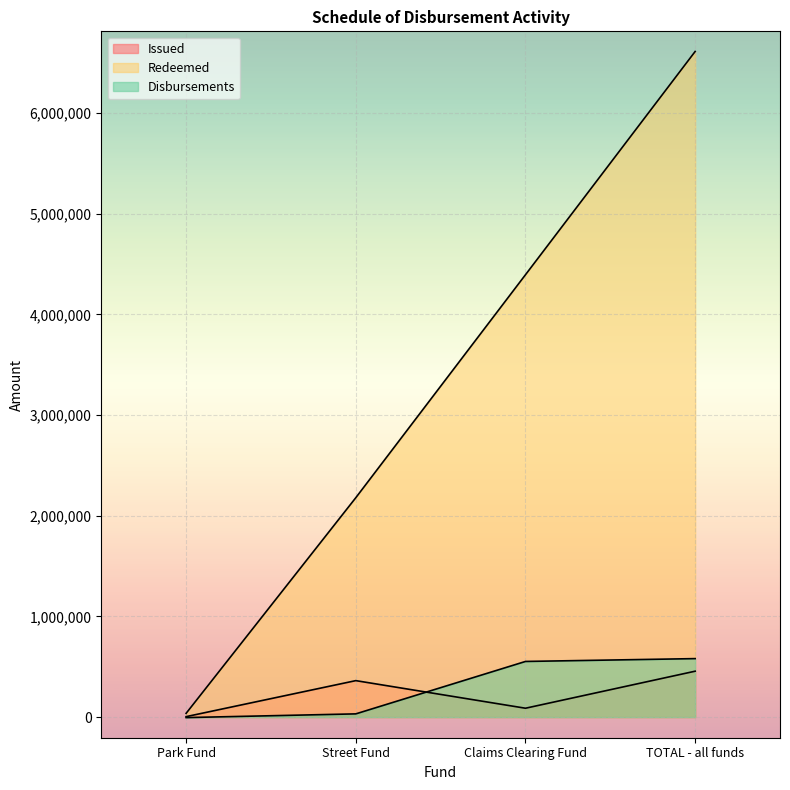

How many lines are shown in the chart?

3